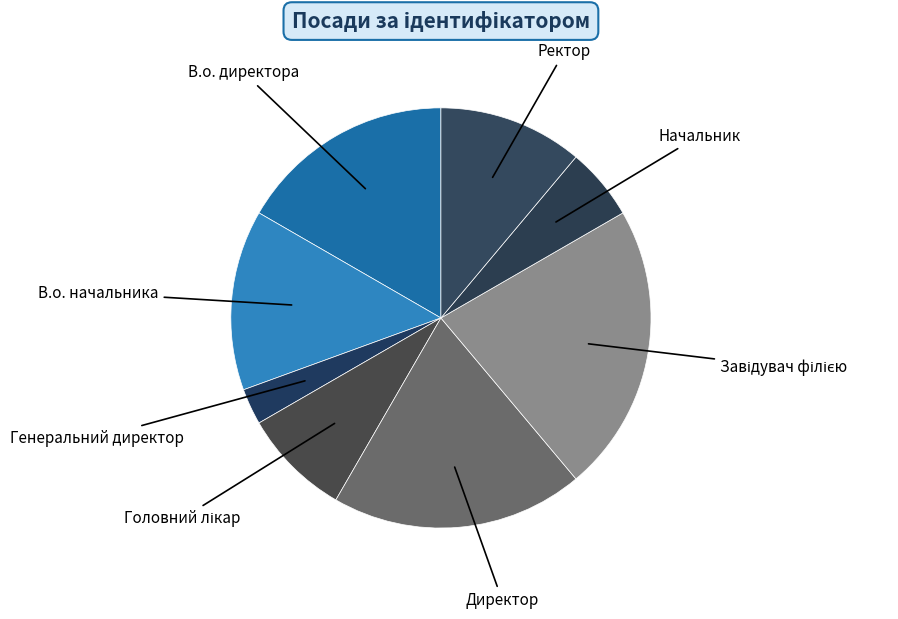

Is there any slice that represents more than half of the pie?

No